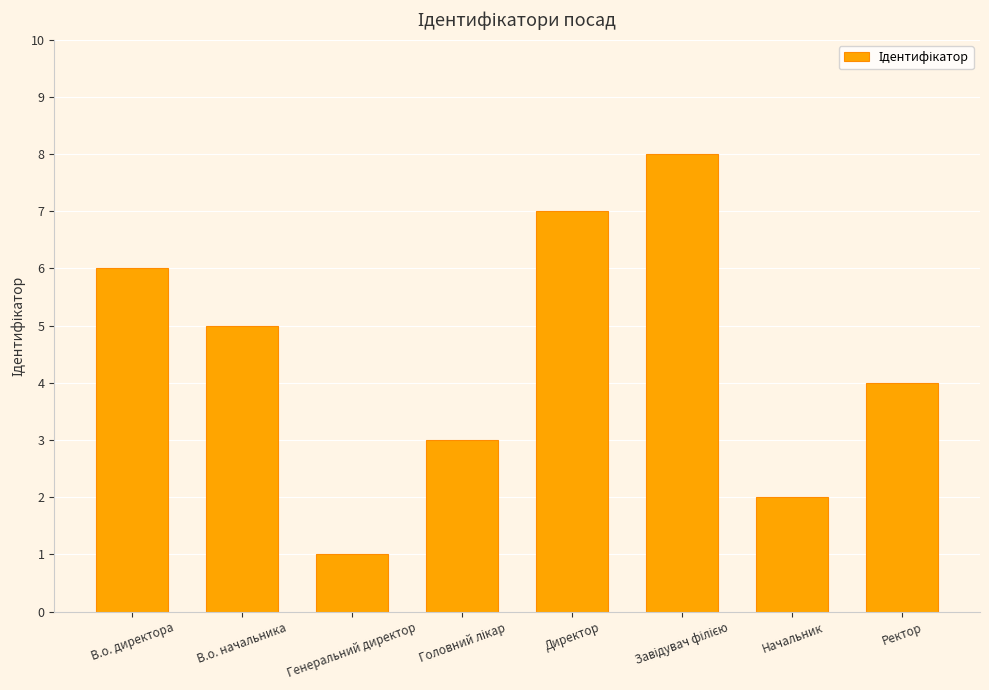

At which label is the value closest to 4?

Ректор